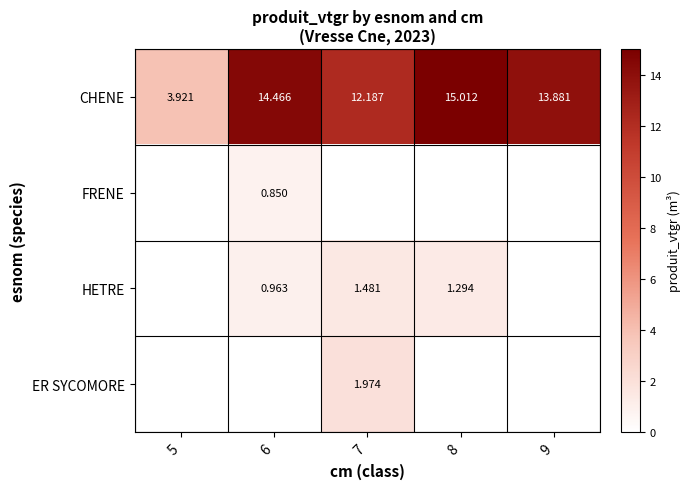

List the labels in order of ER SYCOMORE value, largest first.

7, 5, 6, 8, 9